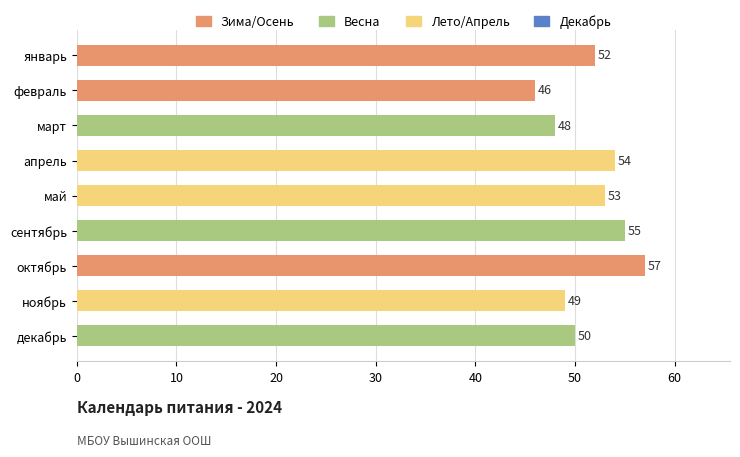

Reading bottom to top, list all the values displayed in this chart.

50	49	57	55	53	54	48	46	52